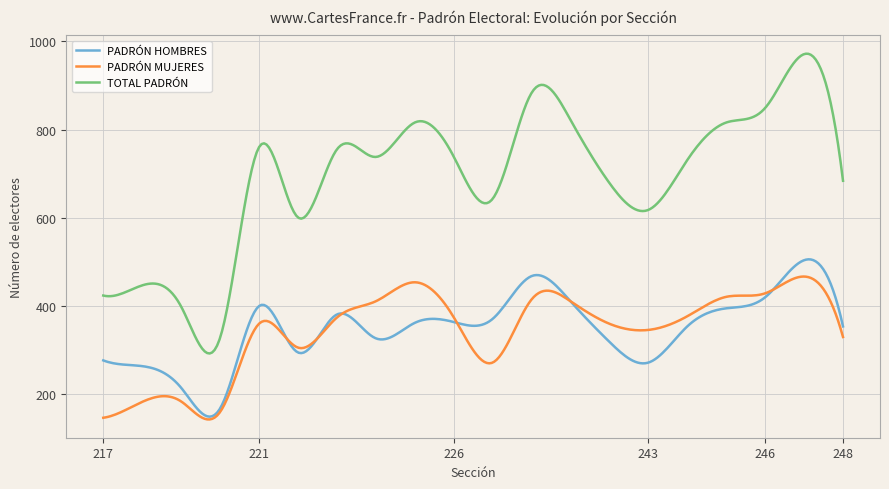

True or false: TOTAL PADRÓN and PADRÓN HOMBRES cross at least once.

False